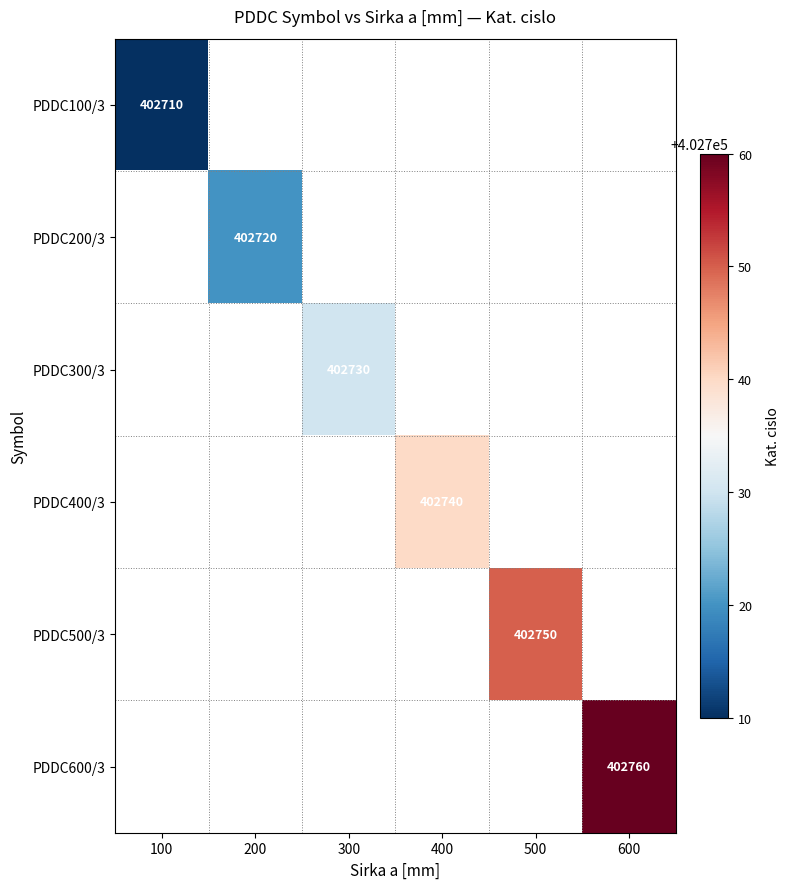

Which has a higher value, 300 or 500?

500